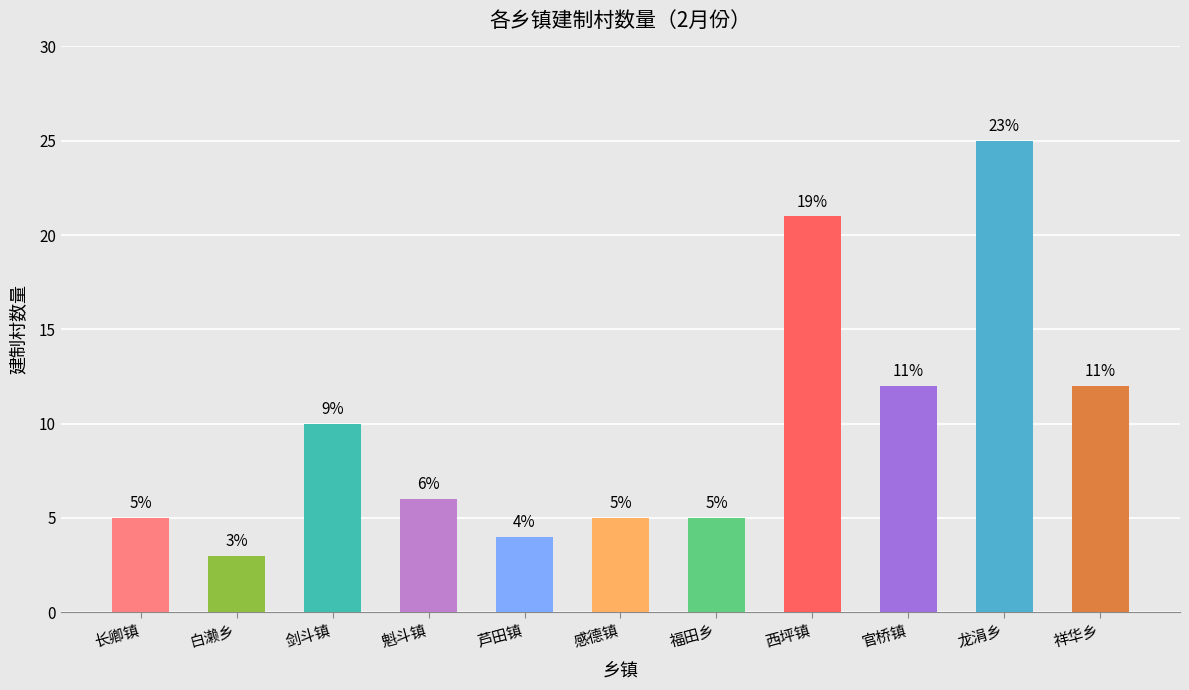

Where does the data first go above 6?

剑斗镇